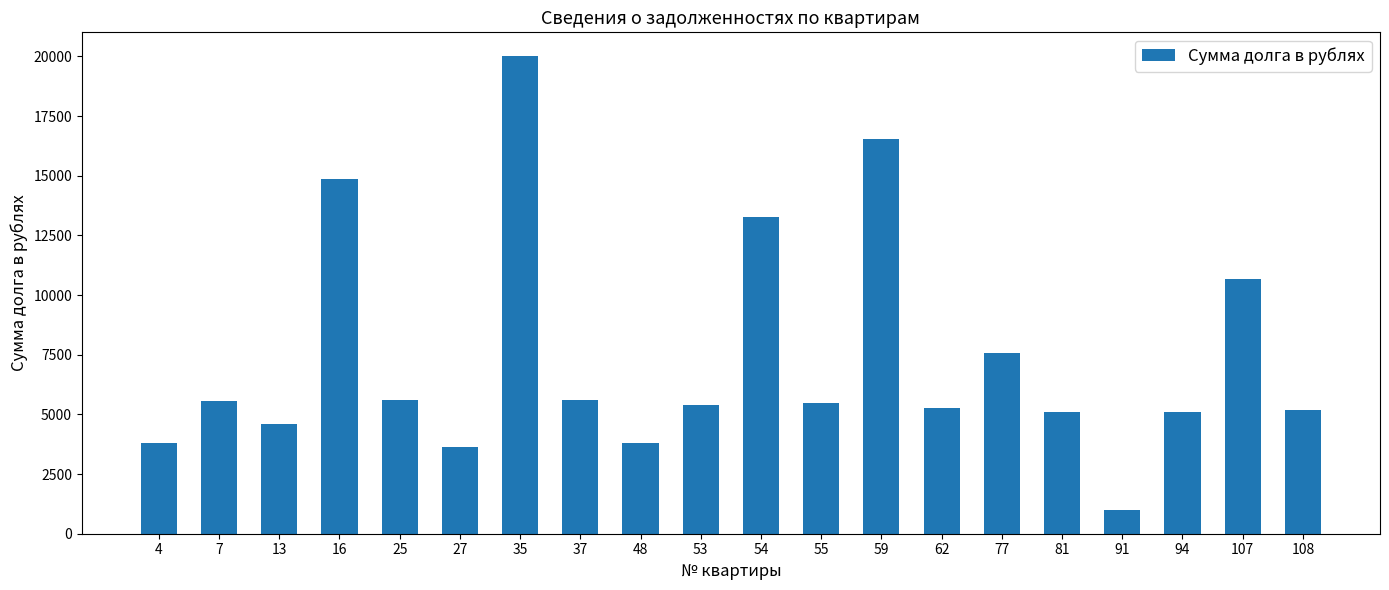

At which label does the data first exceed 5461?

7